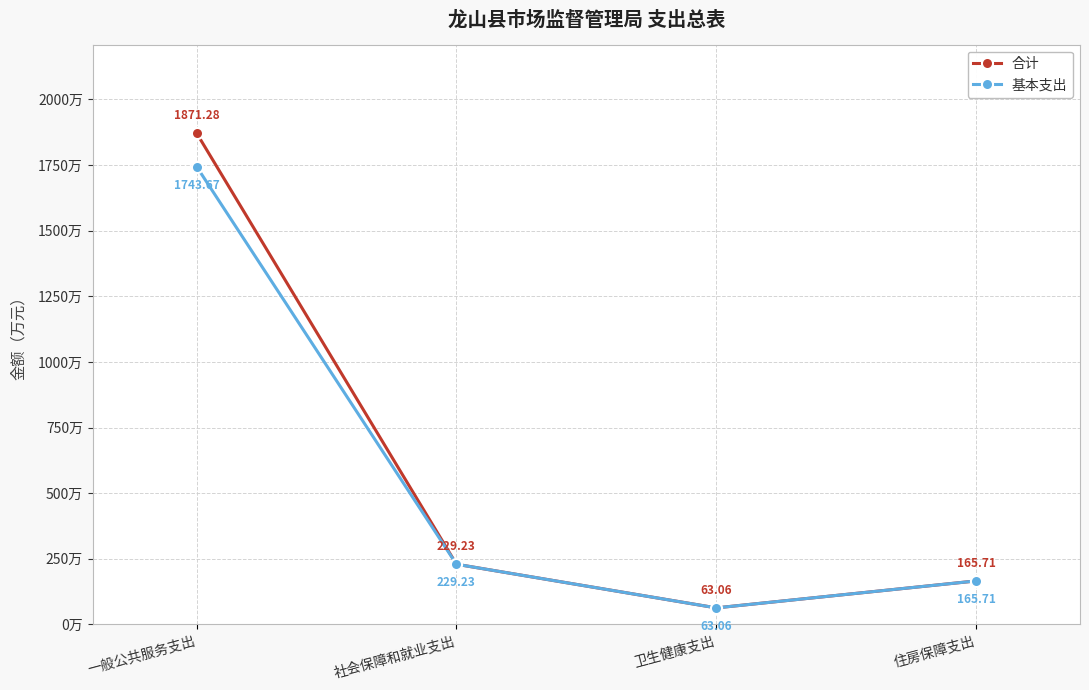

True or false: 基本支出 has a value of 1743.7 at 一般公共服务支出.

True